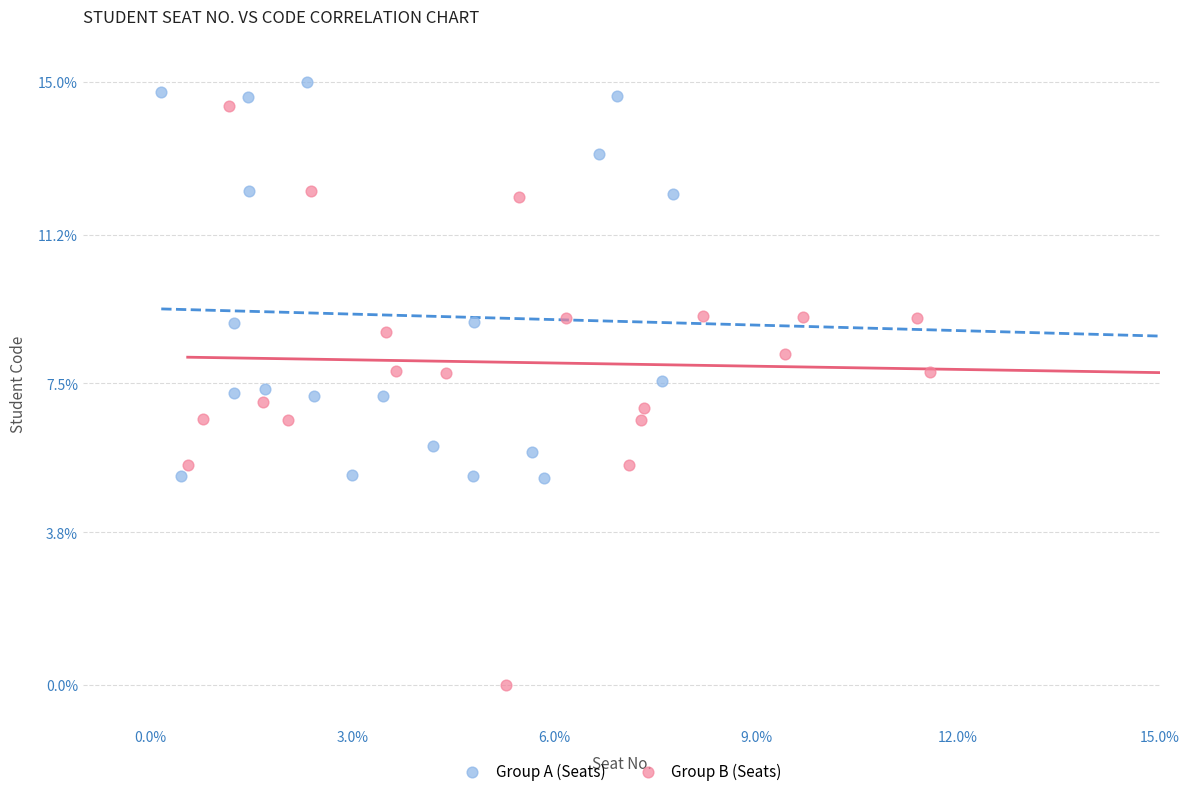

Which series contains the lowest Y value?

Group B (Seats)